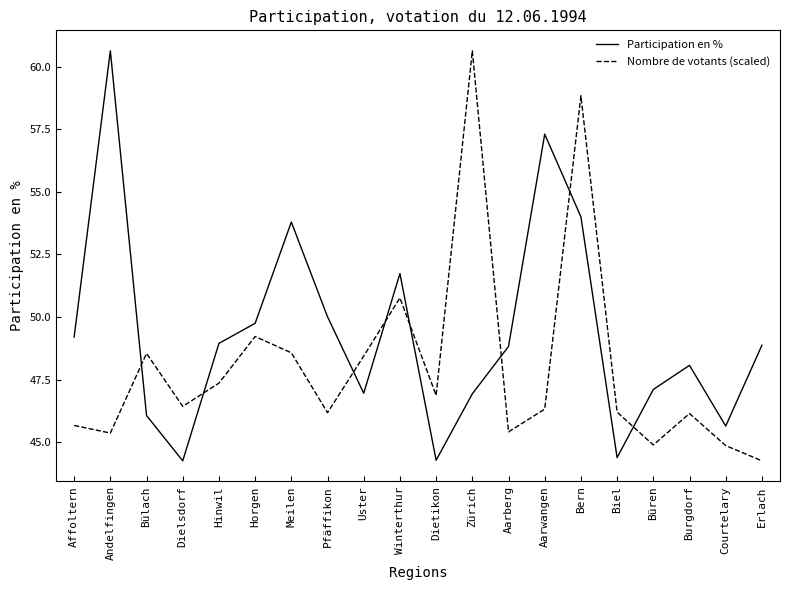

What is the spread (max minus min) of values at Courtelary?

0.8